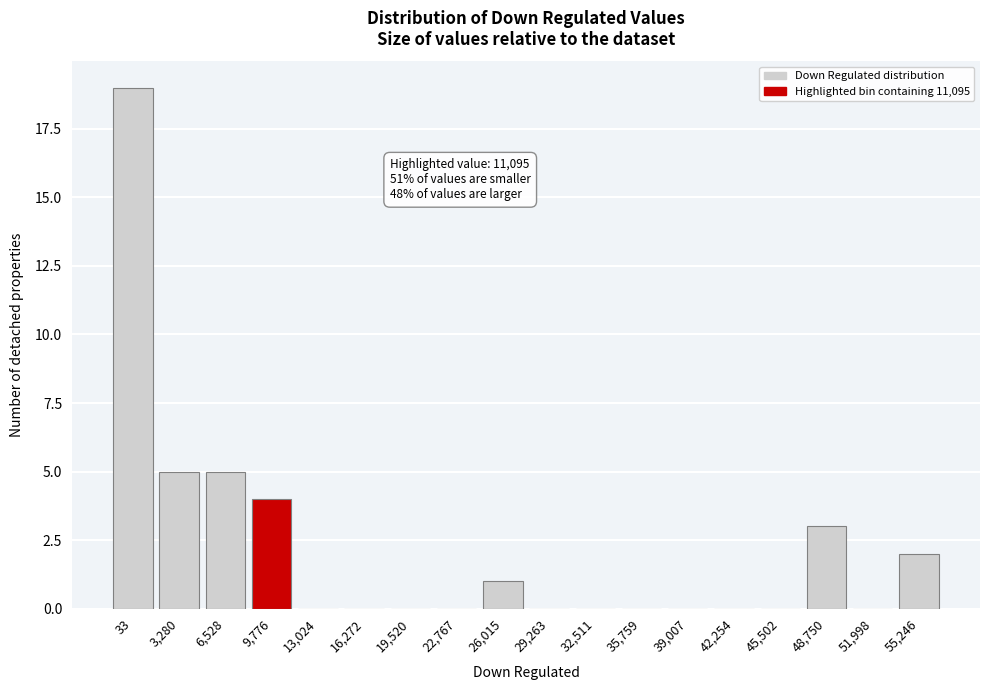

Reading right to left, list all the values displayed in this chart.

55,246=2	51,998=0	48,750=3	45,502=0	42,254=0	39,007=0	35,759=0	32,511=0	29,263=0	26,015=1	22,767=0	19,520=0	16,272=0	13,024=0	9,776=4	6,528=5	3,280=5	33=19